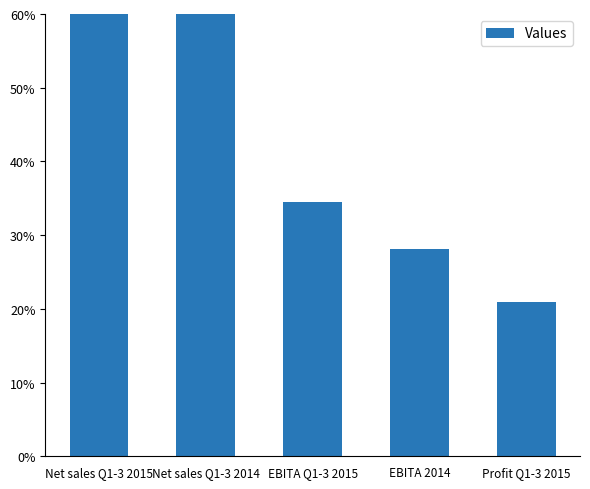

The value at Net sales Q1-3 2015 is 0.3. True or false?

False